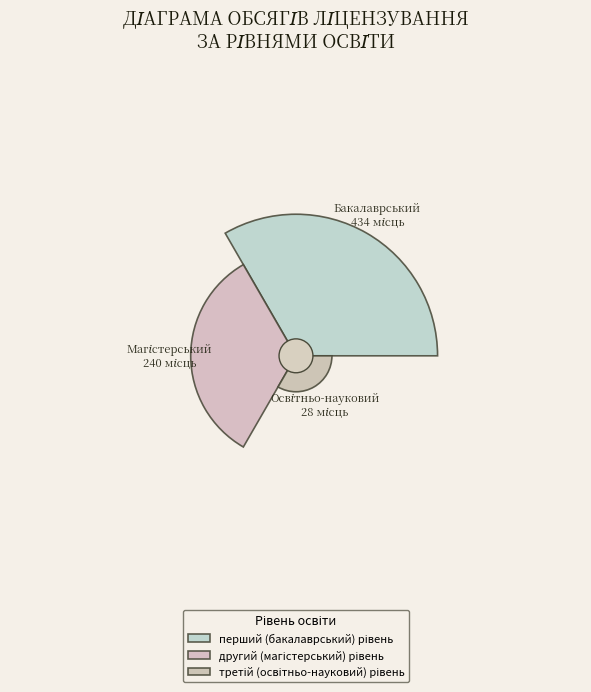

What percentage is NOT represented by перший (бакалаврський) рівень?

38.2%